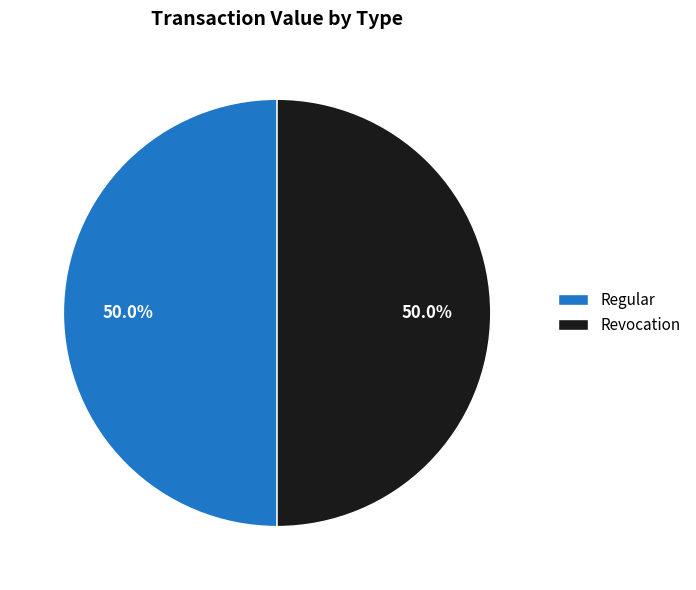

Do Revocation and Regular together represent more than half of the pie?

Yes